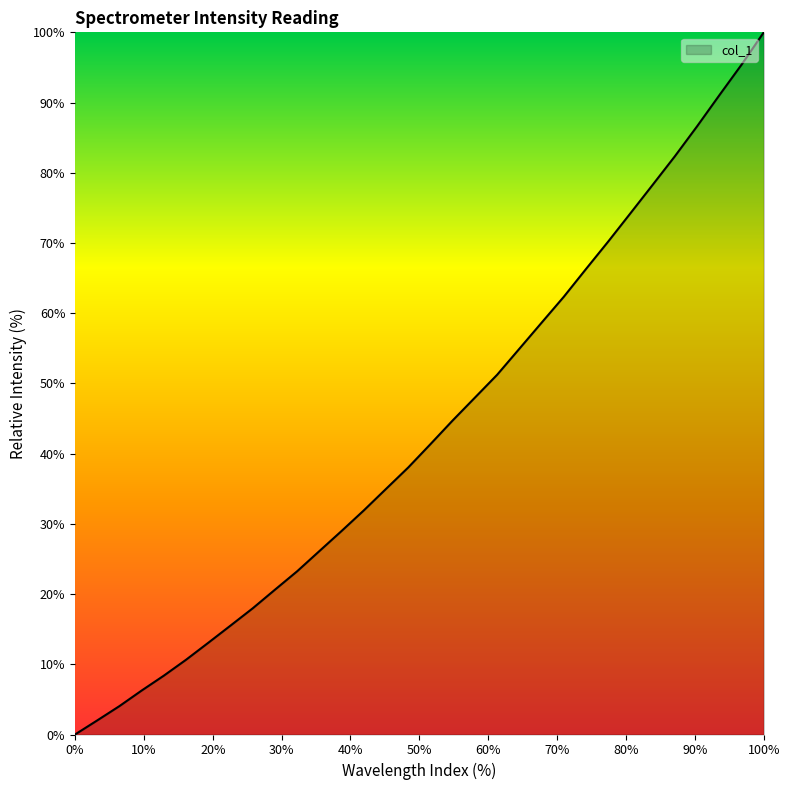

What is the greatest value displayed?

100.0